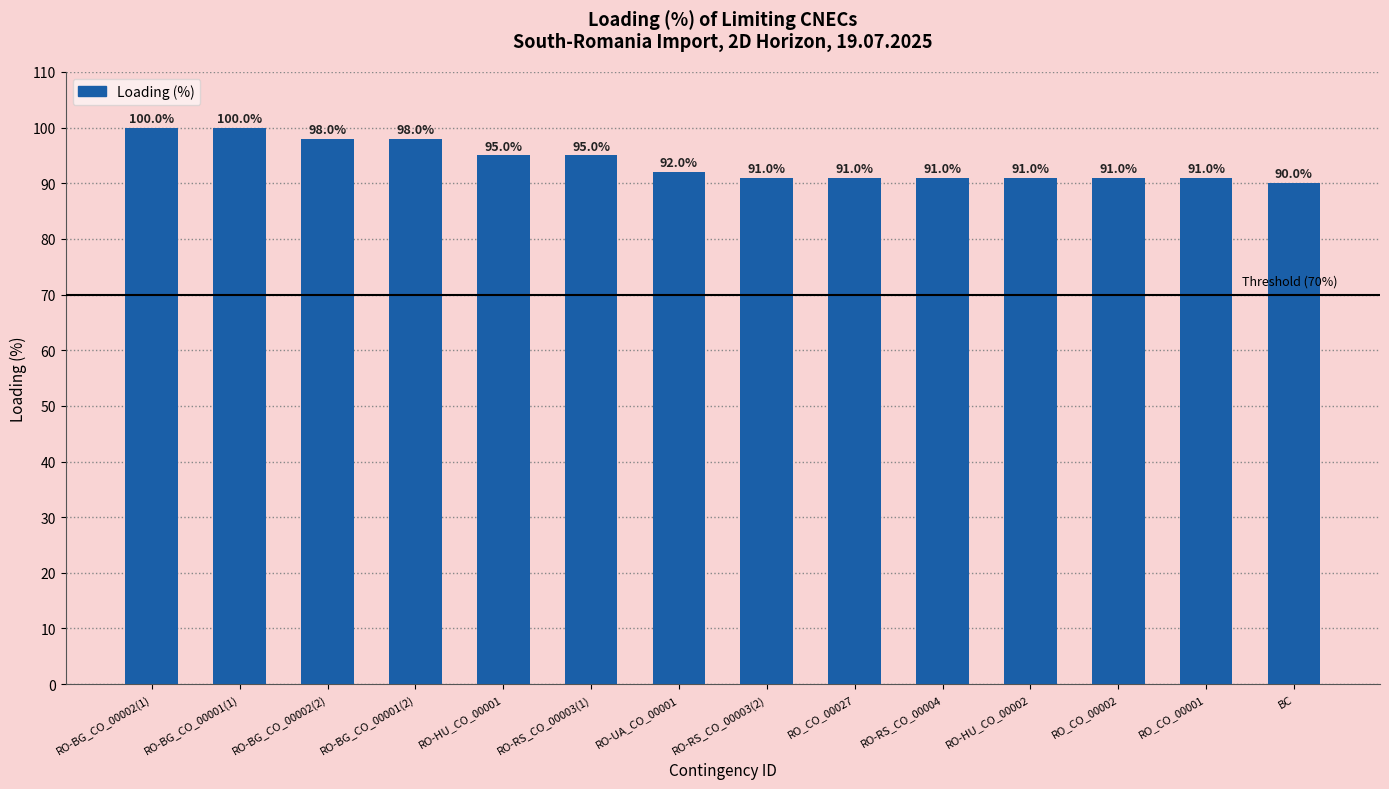

Reading left to right, extract all data points from this chart.

100	100	98	98	95	95	92	91	91	91	91	91	91	90